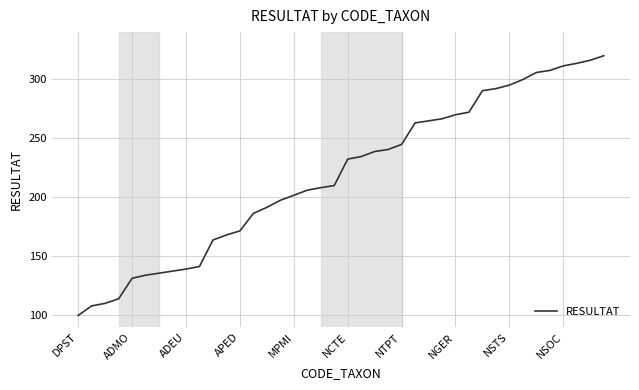

What is the minimum value shown in the chart?

100.0